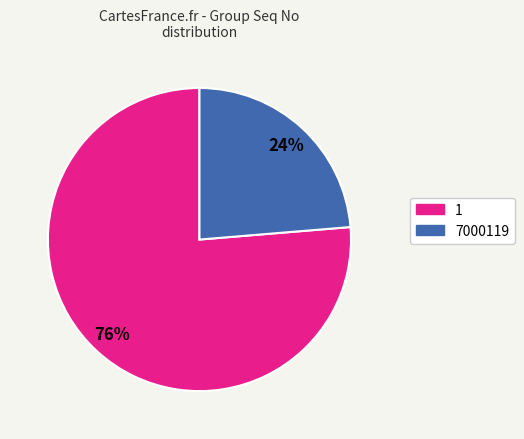

Rank the categories by value from lowest to highest.

7000119, 1